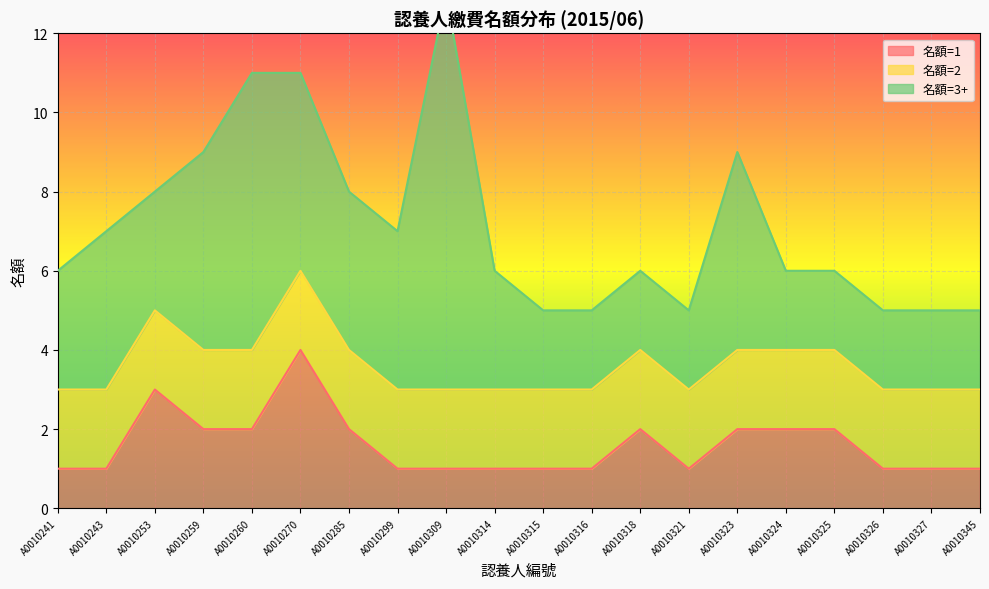

Is it true that 名額=1 equals 2 at A0010324?

True